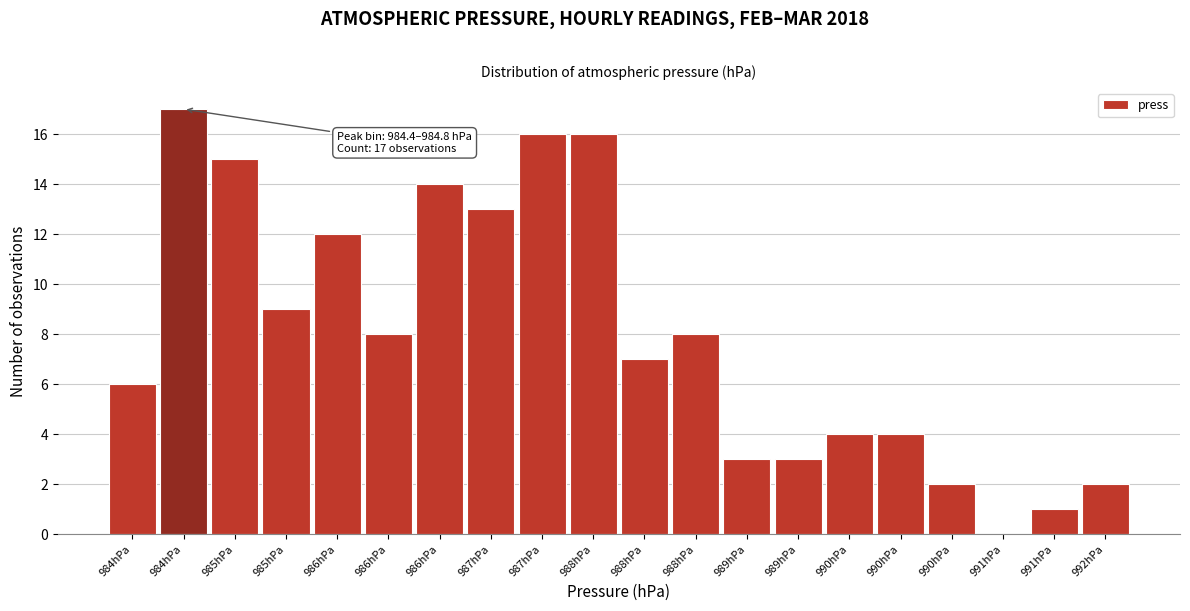

How many series are shown in this chart?

1